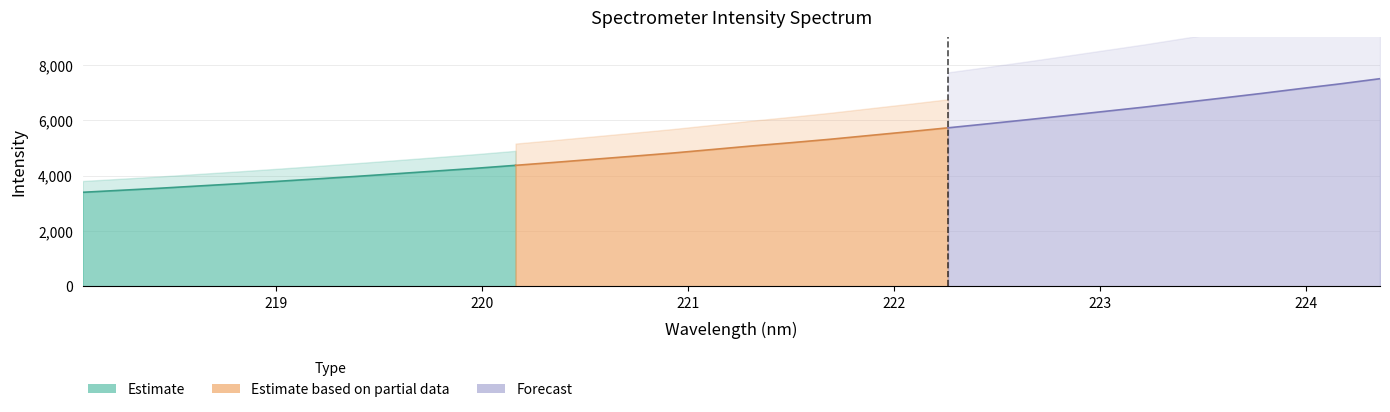

What is the sum of all values?

175310.7